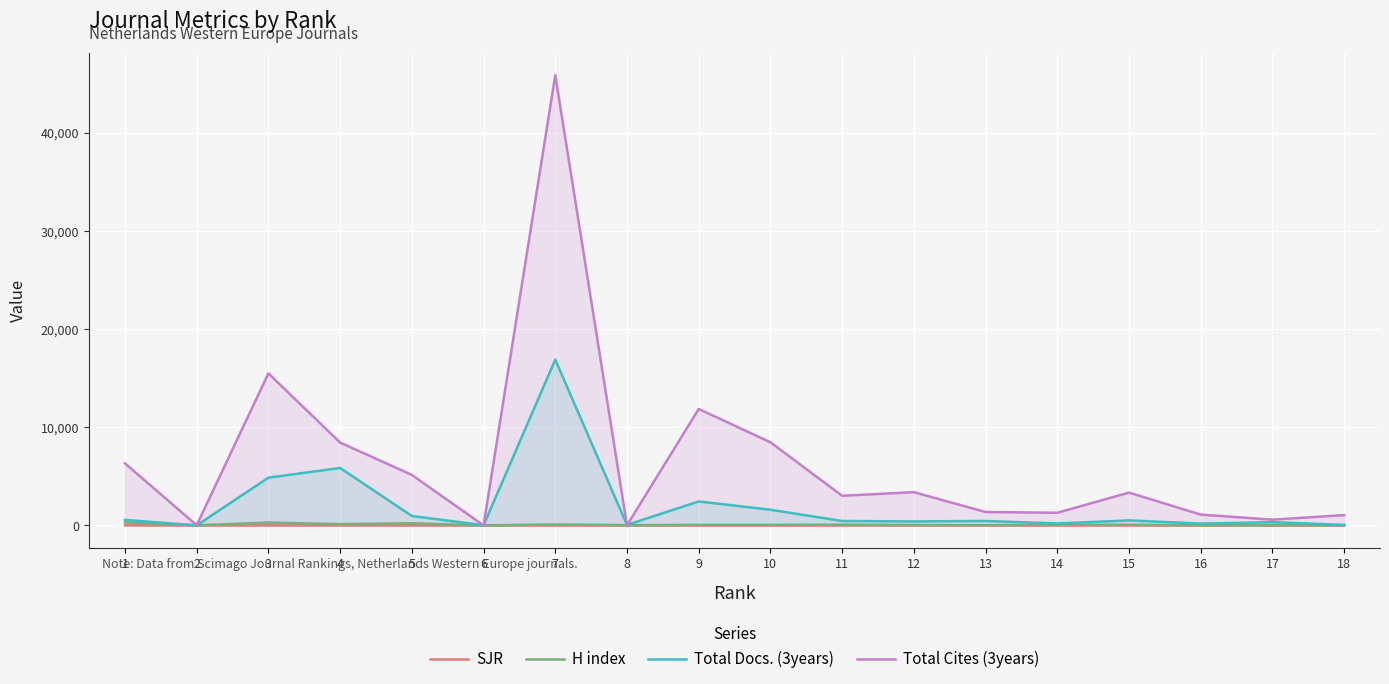

What is the value of the Total Docs. (3years) point at the 7th from the left?

16891.0